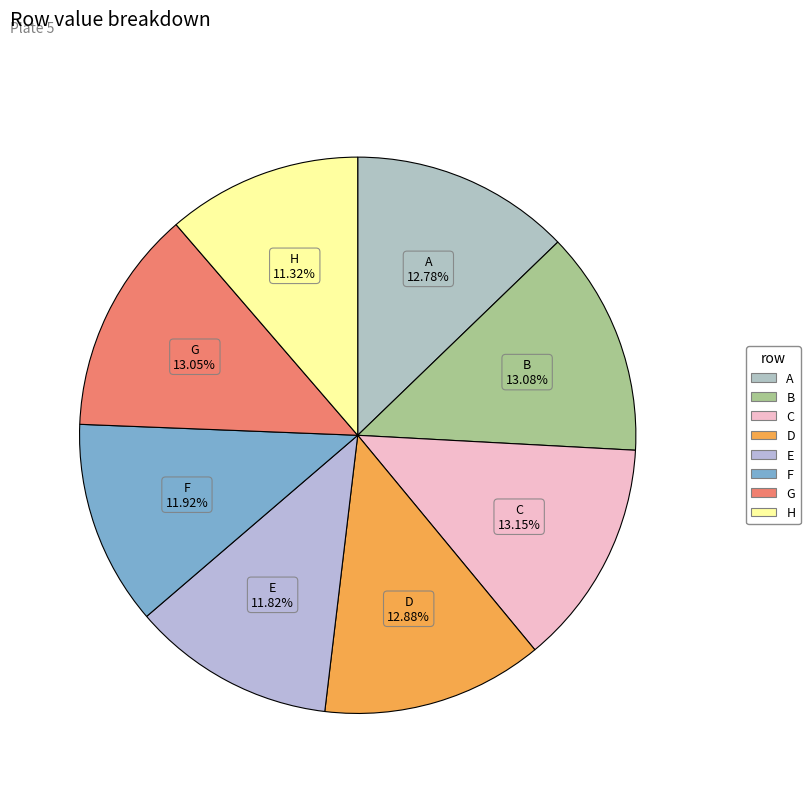

Combined, do G and A account for over 50%?

No